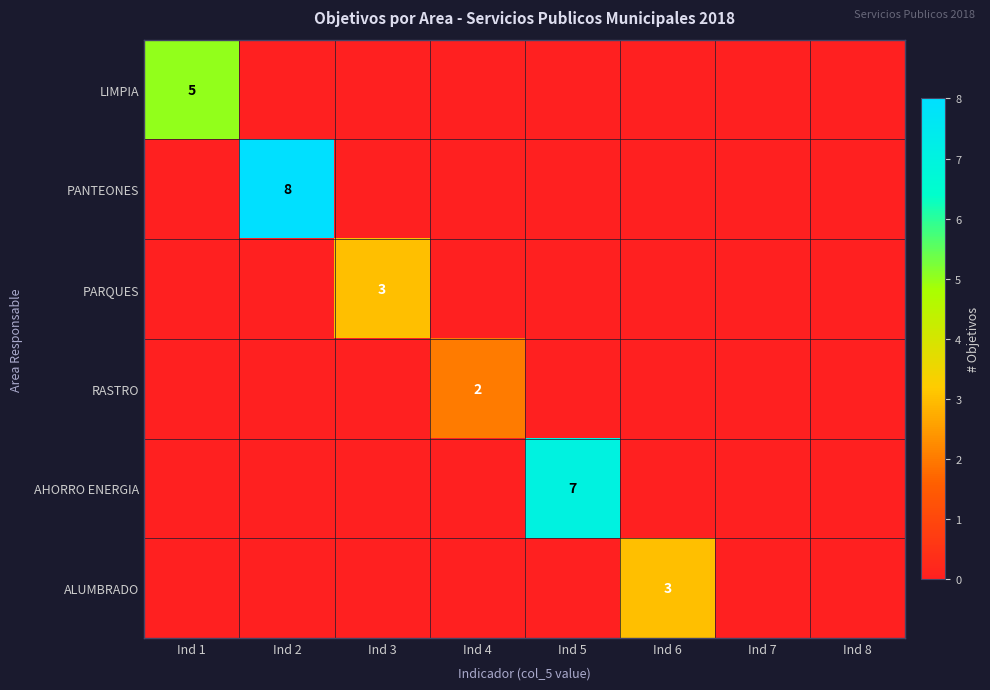

The value of PARQUES at Ind 4 is 2. True or false?

False